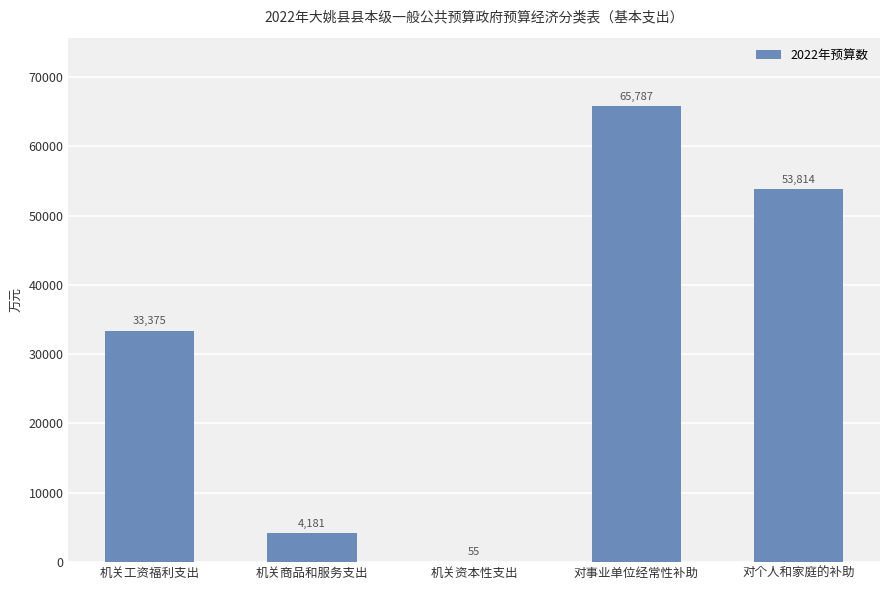

Approximately how many times larger is the value at 对事业单位经常性补助 compared to 对个人和家庭的补助?

1.2